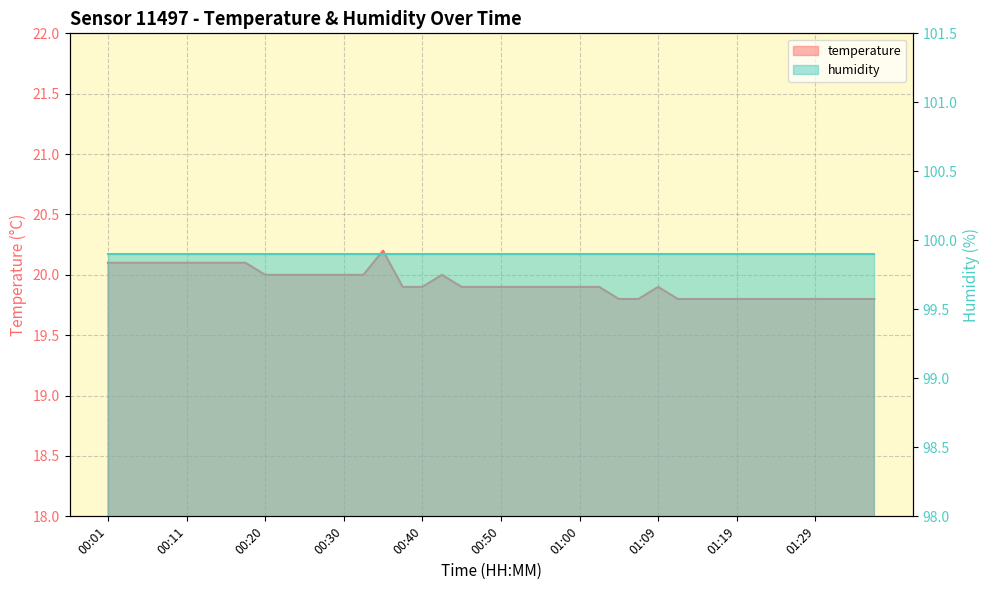

Reading left to right, list all the values displayed in this chart.

20.1	20.1	20.1	20.1	20.1	20.1	20.1	20.1	20.0	20.0	20.0	20.0	20.0	20.0	20.2	19.9	19.9	20.0	19.9	19.9	19.9	19.9	19.9	19.9	19.9	19.9	19.8	19.8	19.9	19.8	19.8	19.8	19.8	19.8	19.8	19.8	19.8	19.8	19.8	19.8